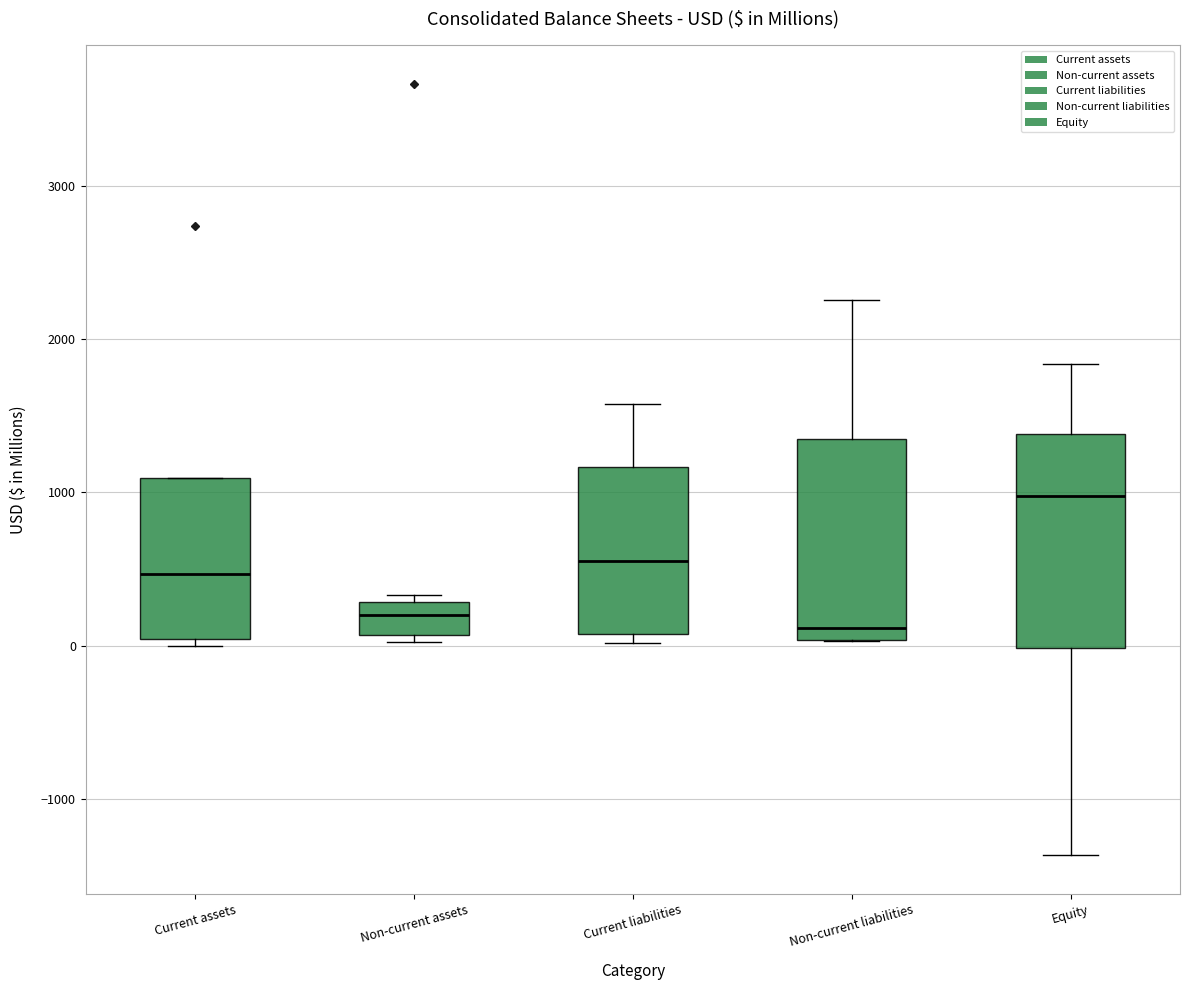

Where does the upper whisker of the box for Current liabilities end on the y-axis? The values are not printed on the chart, so give them approximately, as read against the axis.

1600